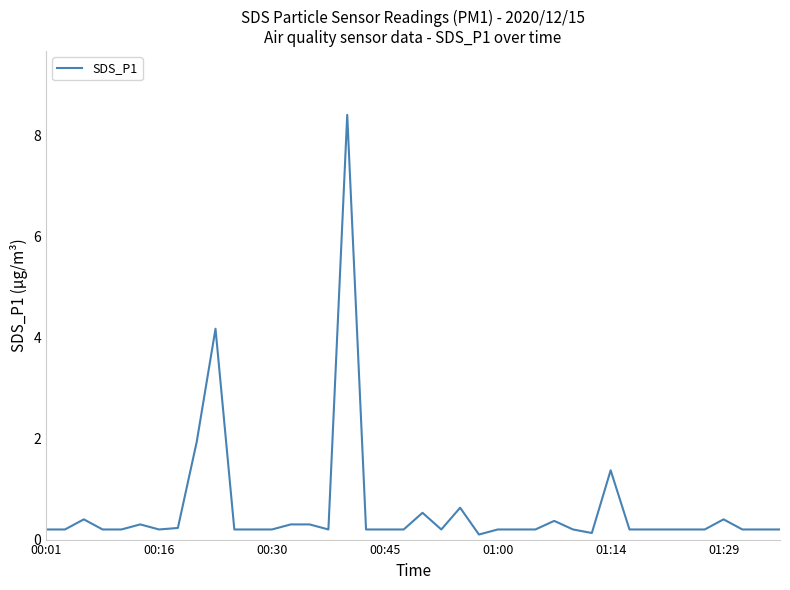

Reading left to right, extract all data points from this chart.

0.2	0.2	0.4	0.2	0.2	0.3	0.2	0.2	1.9	4.2	0.2	0.2	0.2	0.3	0.3	0.2	8.4	0.2	0.2	0.2	0.5	0.2	0.6	0.1	0.2	0.2	0.2	0.4	0.2	0.1	1.4	0.2	0.2	0.2	0.2	0.2	0.4	0.2	0.2	0.2